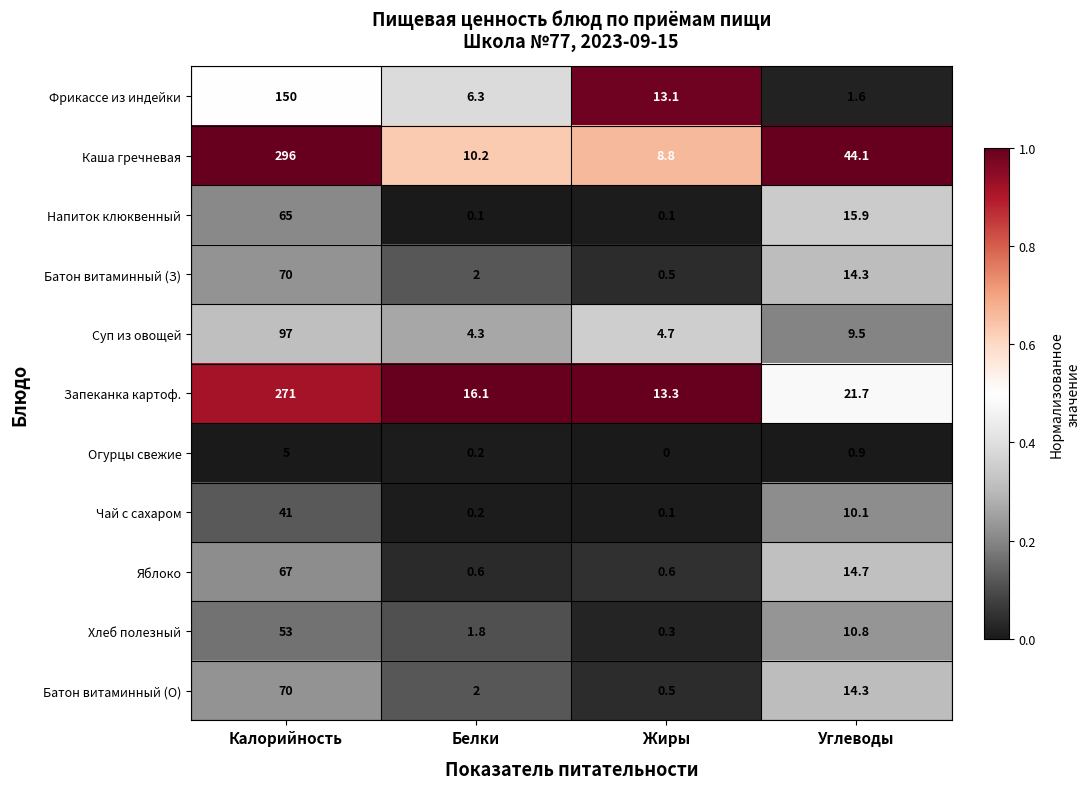

Which label corresponds to the largest value in the chart?

Калорийность